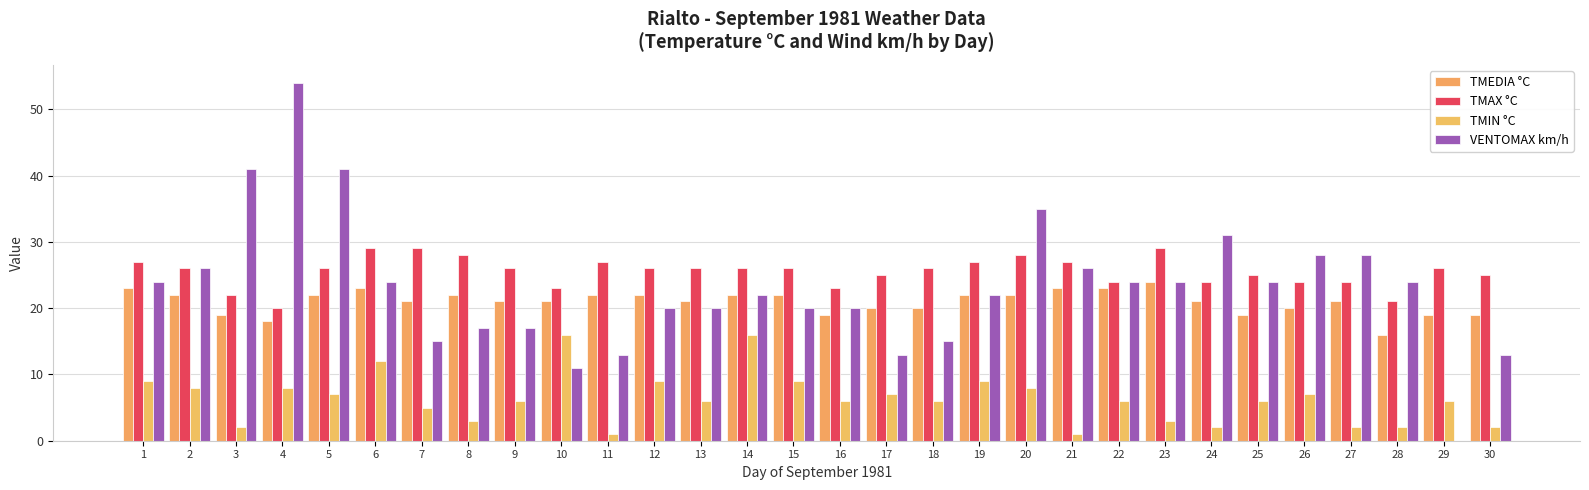

The TMAX °C series shows 38 at 11. True or false?

False